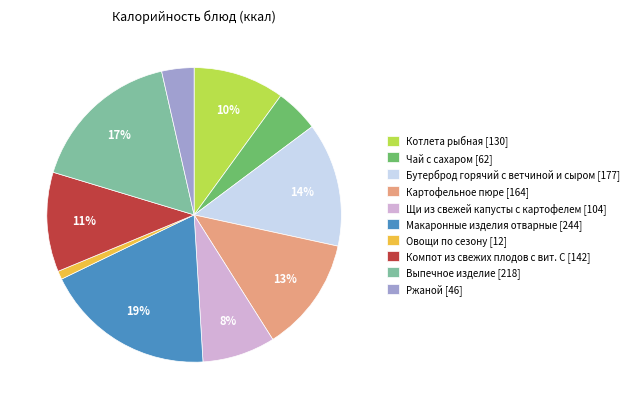

Rank the categories by value from highest to lowest.

Макаронные изделия отварные, Выпечное изделие, Бутерброд горячий с ветчиной и сыром, Картофельное пюре, Компот из свежих плодов с вит. С, Котлета рыбная, Щи из свежей капусты с картофелем, Чай с сахаром, Ржаной, Овощи по сезону